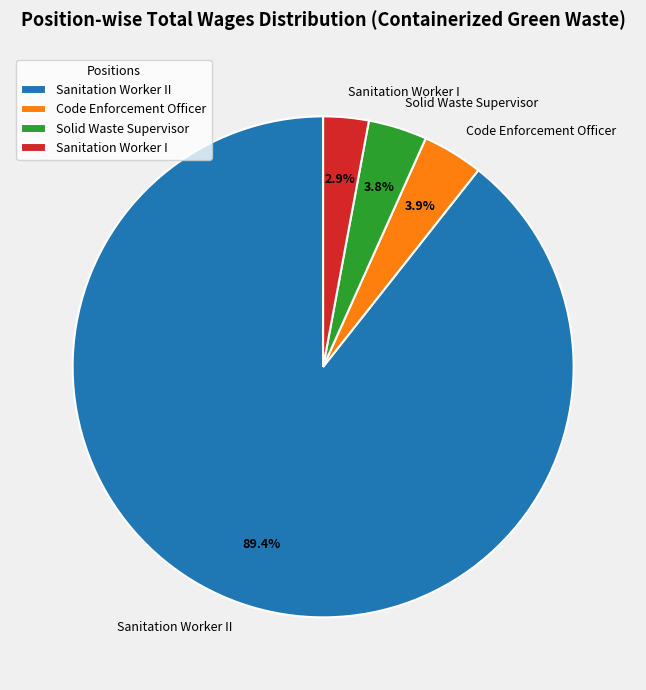

How many slices are in this pie chart?

4